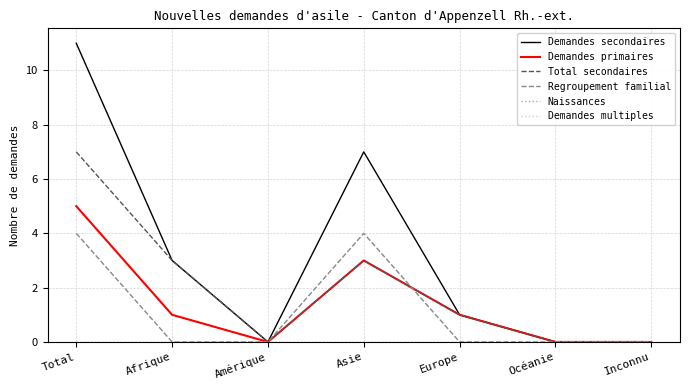

Reading right to left, extract all data points from this chart.

Demandes secondaires: Inconnu=0	Océanie=0	Europe=1	Asie=7	Amérique=0	Afrique=3	Total=11
Demandes primaires: Inconnu=0	Océanie=0	Europe=1	Asie=3	Amérique=0	Afrique=1	Total=5
Total secondaires: Inconnu=0	Océanie=0	Europe=1	Asie=3	Amérique=0	Afrique=3	Total=7
Regroupement familial: Inconnu=0	Océanie=0	Europe=0	Asie=4	Amérique=0	Afrique=0	Total=4
Naissances: Inconnu=0	Océanie=0	Europe=0	Asie=0	Amérique=0	Afrique=0	Total=0
Demandes multiples: Inconnu=0	Océanie=0	Europe=0	Asie=0	Amérique=0	Afrique=0	Total=0